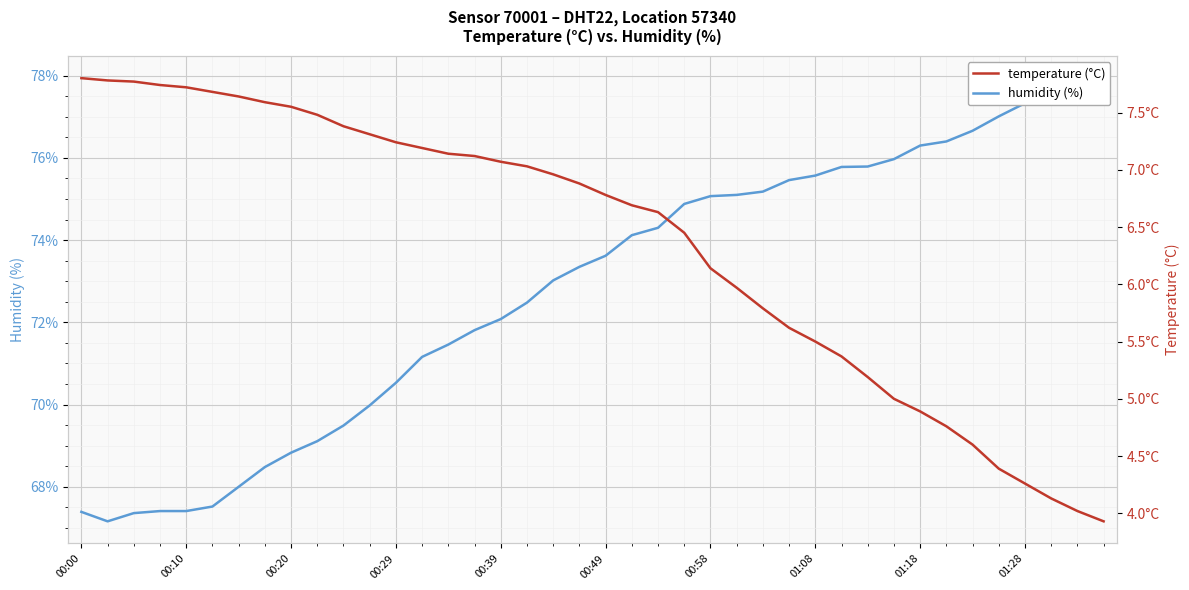

What is the difference between the highest and lowest values at 10?

62.1